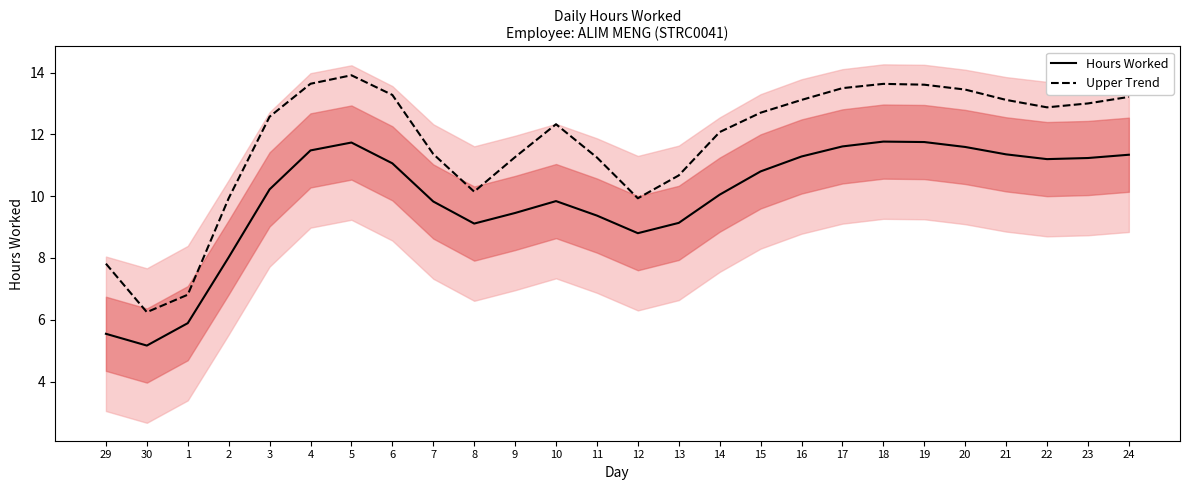

True or false: Hours Worked and Upper Trend intersect in this chart.

False